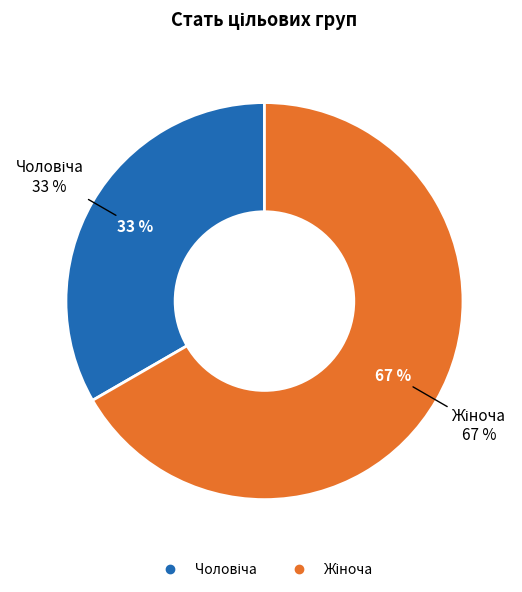

What is the ratio of the value at Чоловіча to the value at Жіноча?

0.5